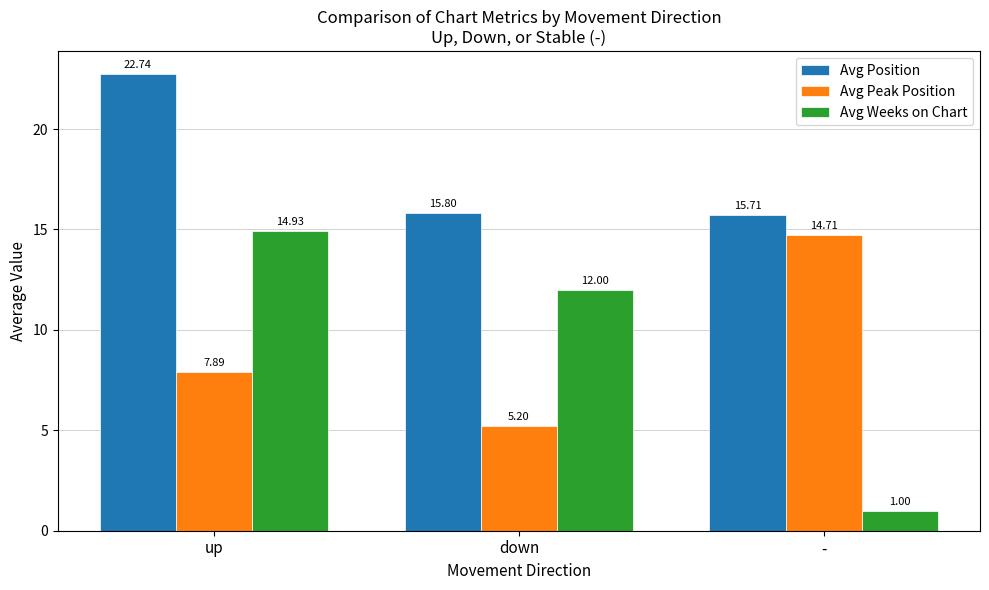

How many data points does each series have?

3